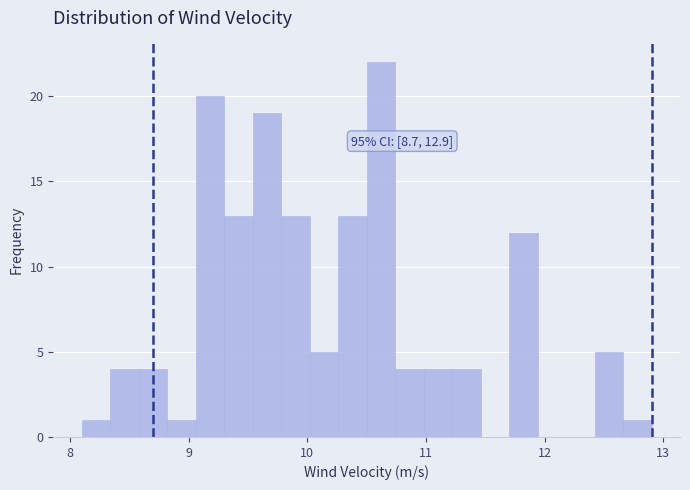

Around what value on the x-axis is the tallest bar? Give the approximate position of its centre, as read against the axis.

10.6